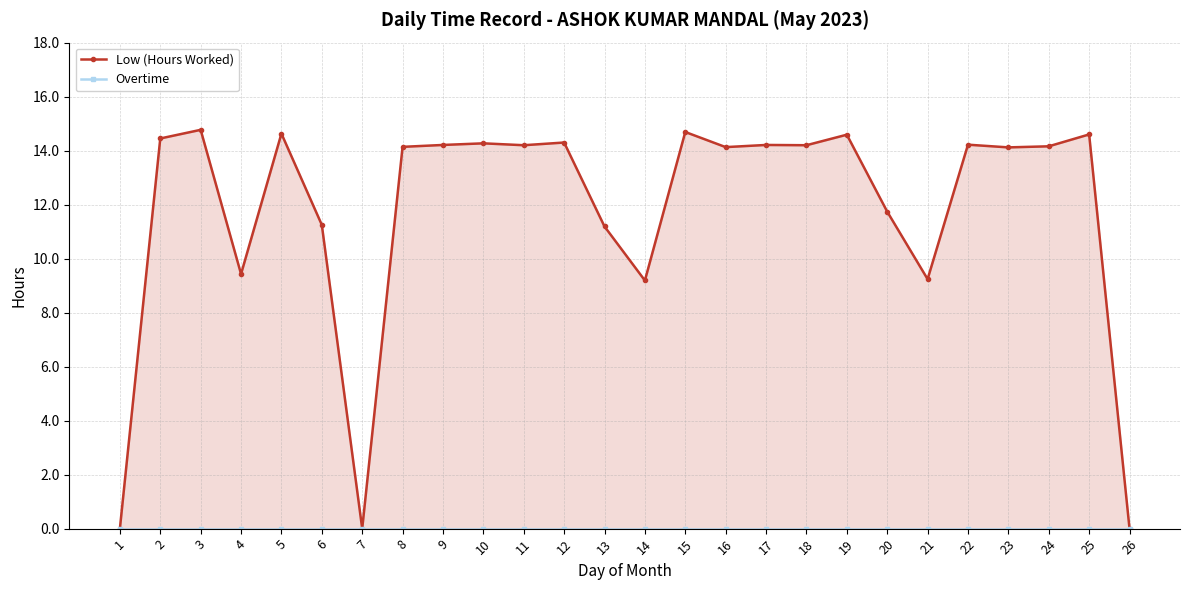

True or false: Low (Hours Worked) and Overtime intersect in this chart.

False